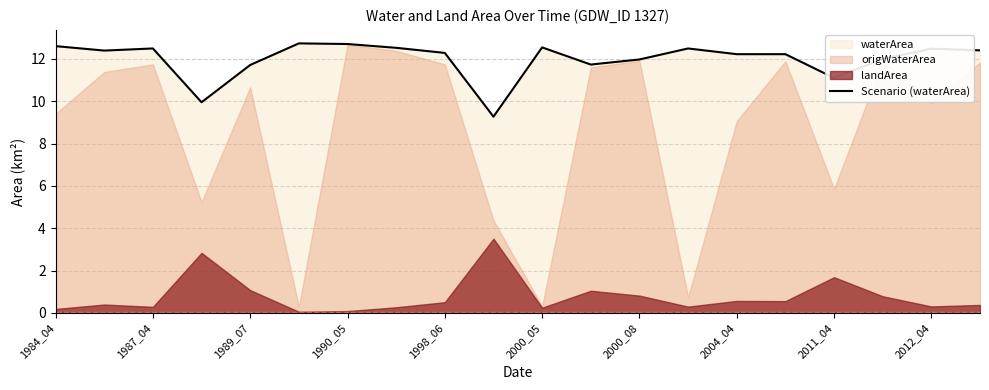

How many lines are shown in the chart?

1